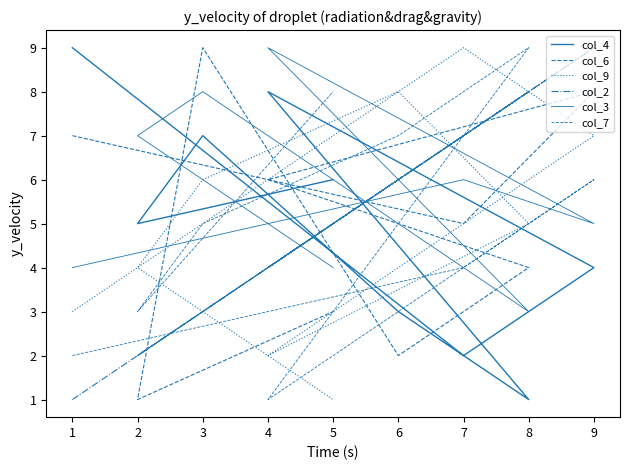

Is it true that col_2 equals 2 at 3?

False